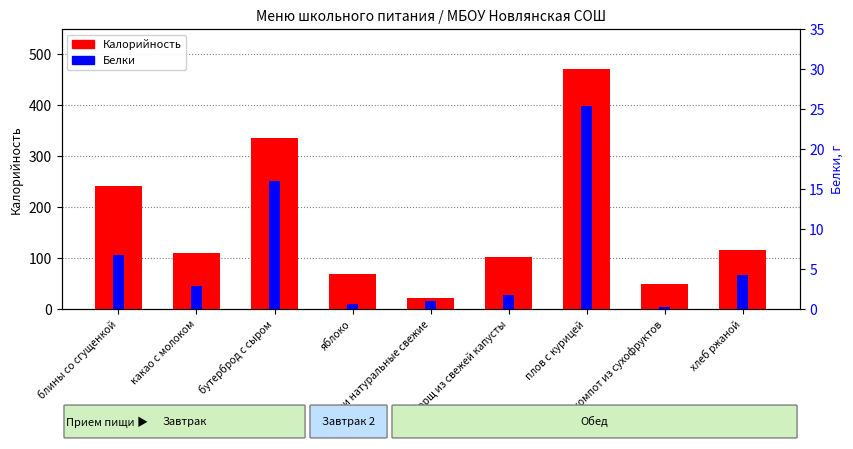

Rank the categories by Калорийность value from highest to lowest.

плов с курицей, бутерброд с сыром, блины со сгущенкой, хлеб ржаной, какао с молоком, борщ из свежей капусты, яблоко, компот из сухофруктов, овощи натуральные свежие